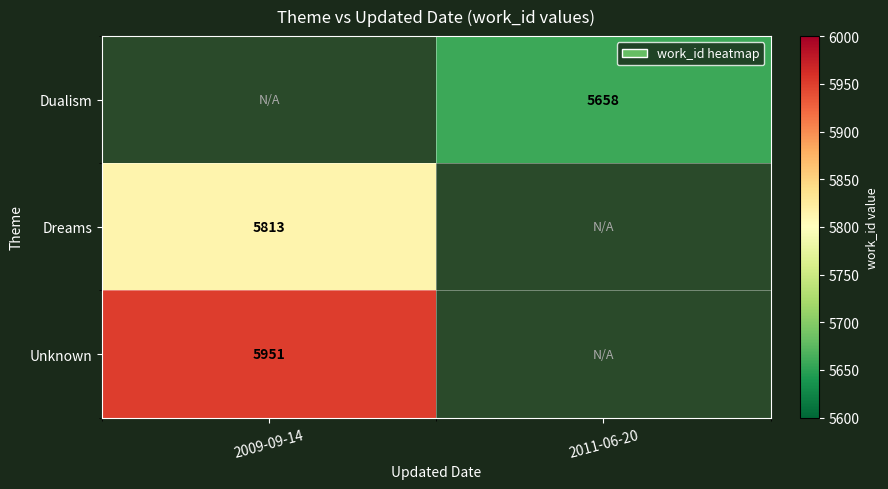

The value of Dualism at 2011-06-20 is 2248. True or false?

False